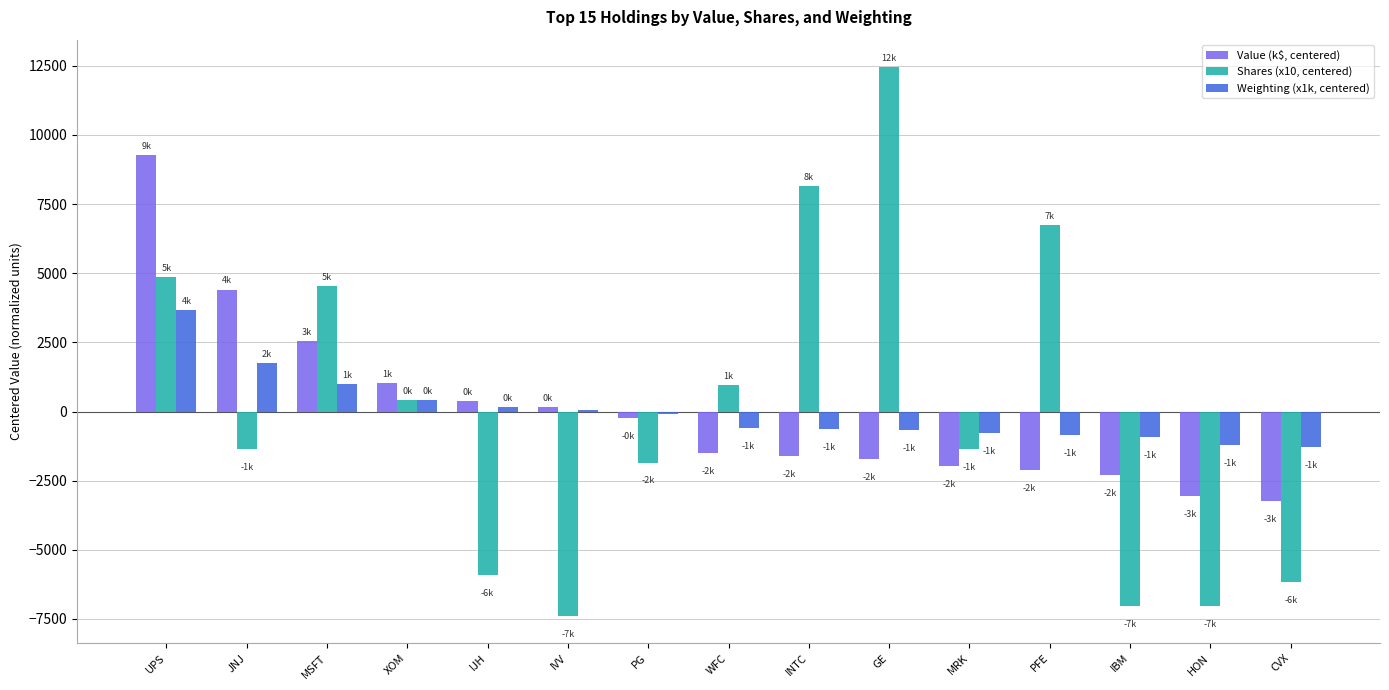

Is the value of Shares (x10, centered) at MRK greater than the value of Weighting (x1k, centered) at WFC?

No